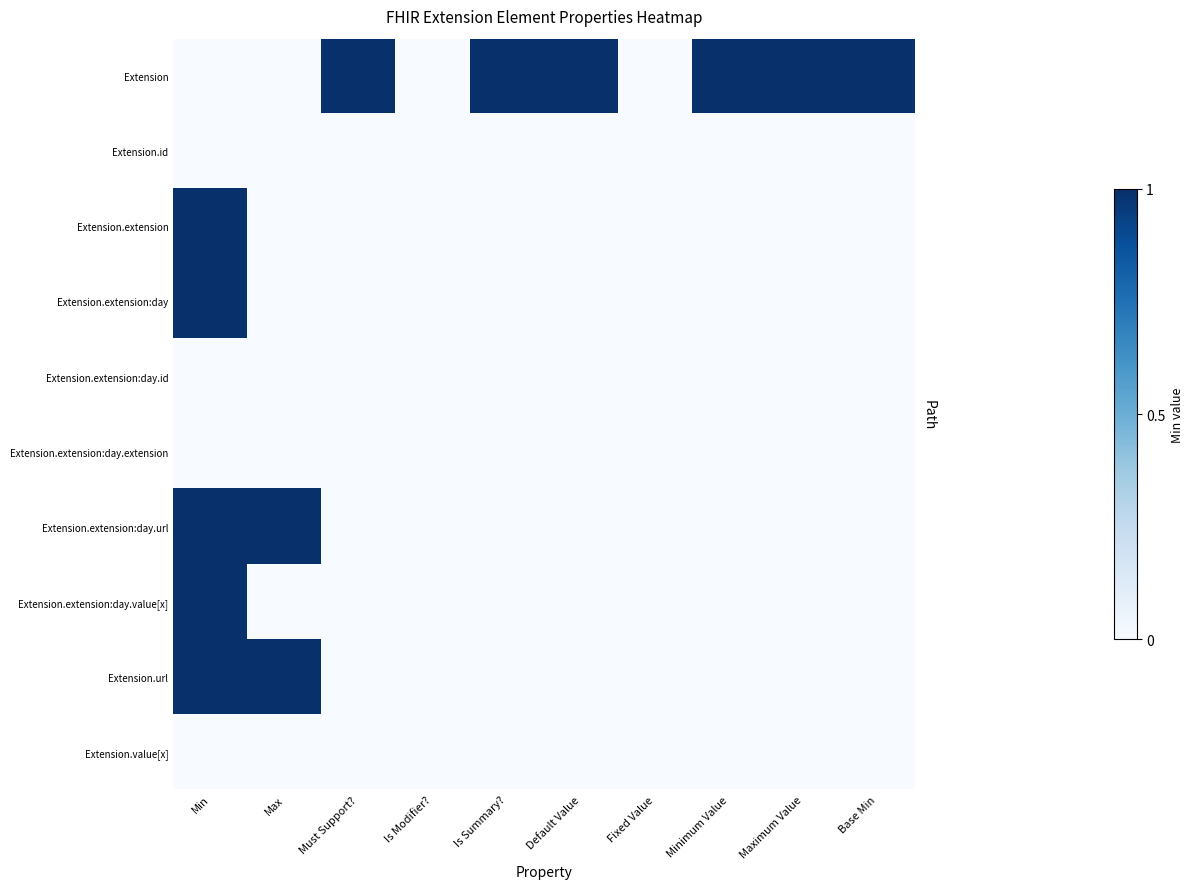

What is the spread (max minus min) of values at Maximum Value?

1